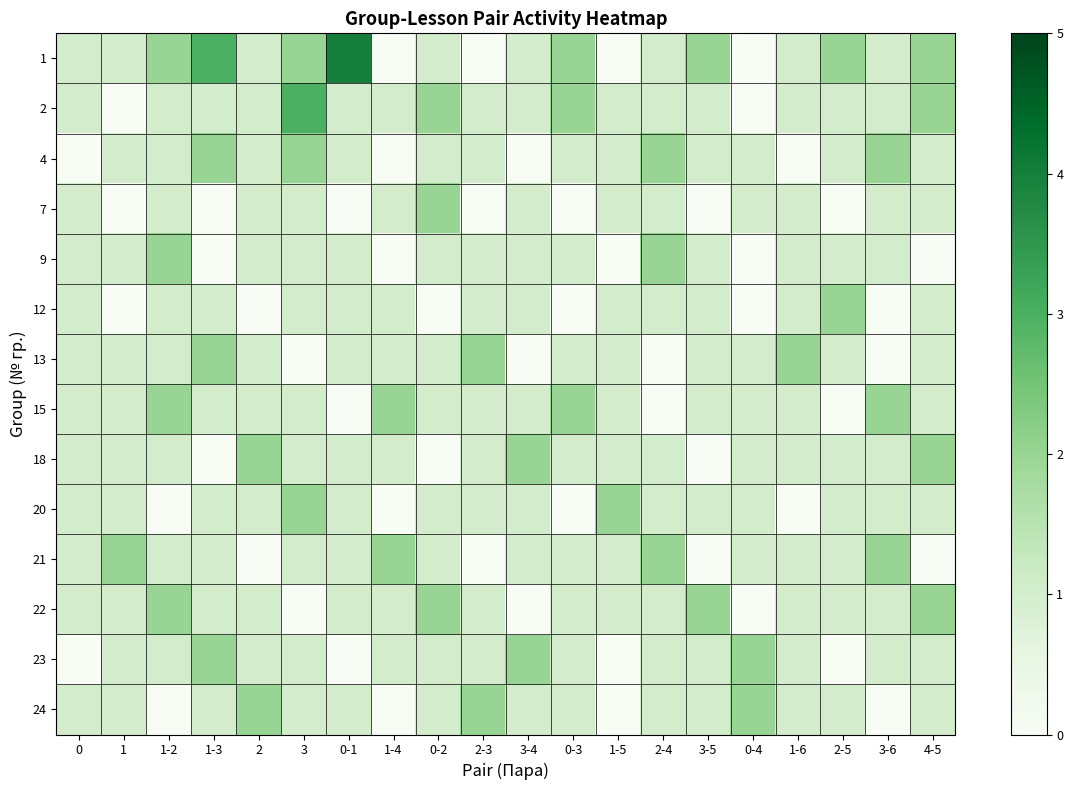

Rank the series at 1-4 from highest to lowest value.

15, 21, 2, 7, 12, 13, 18, 22, 23, 1, 4, 9, 20, 24